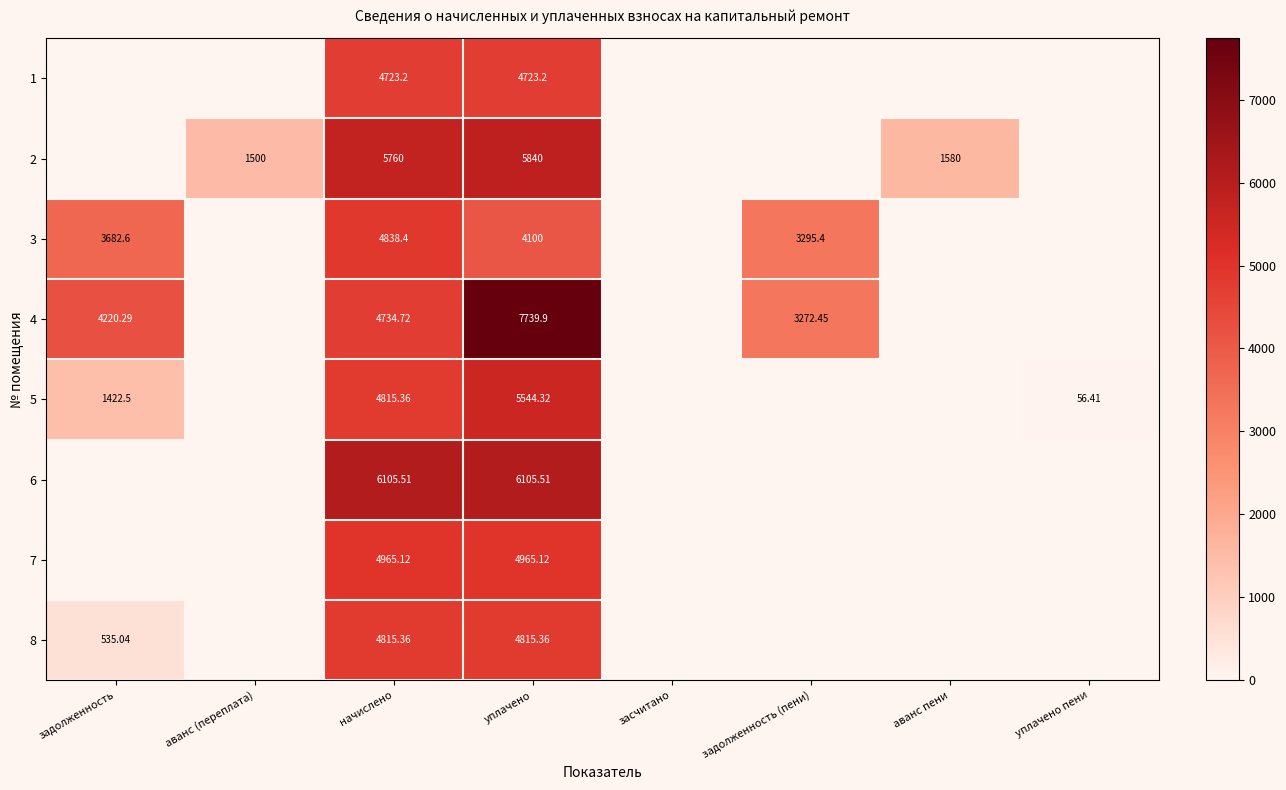

Between задолженность (пени) and начислено, which is larger?

начислено